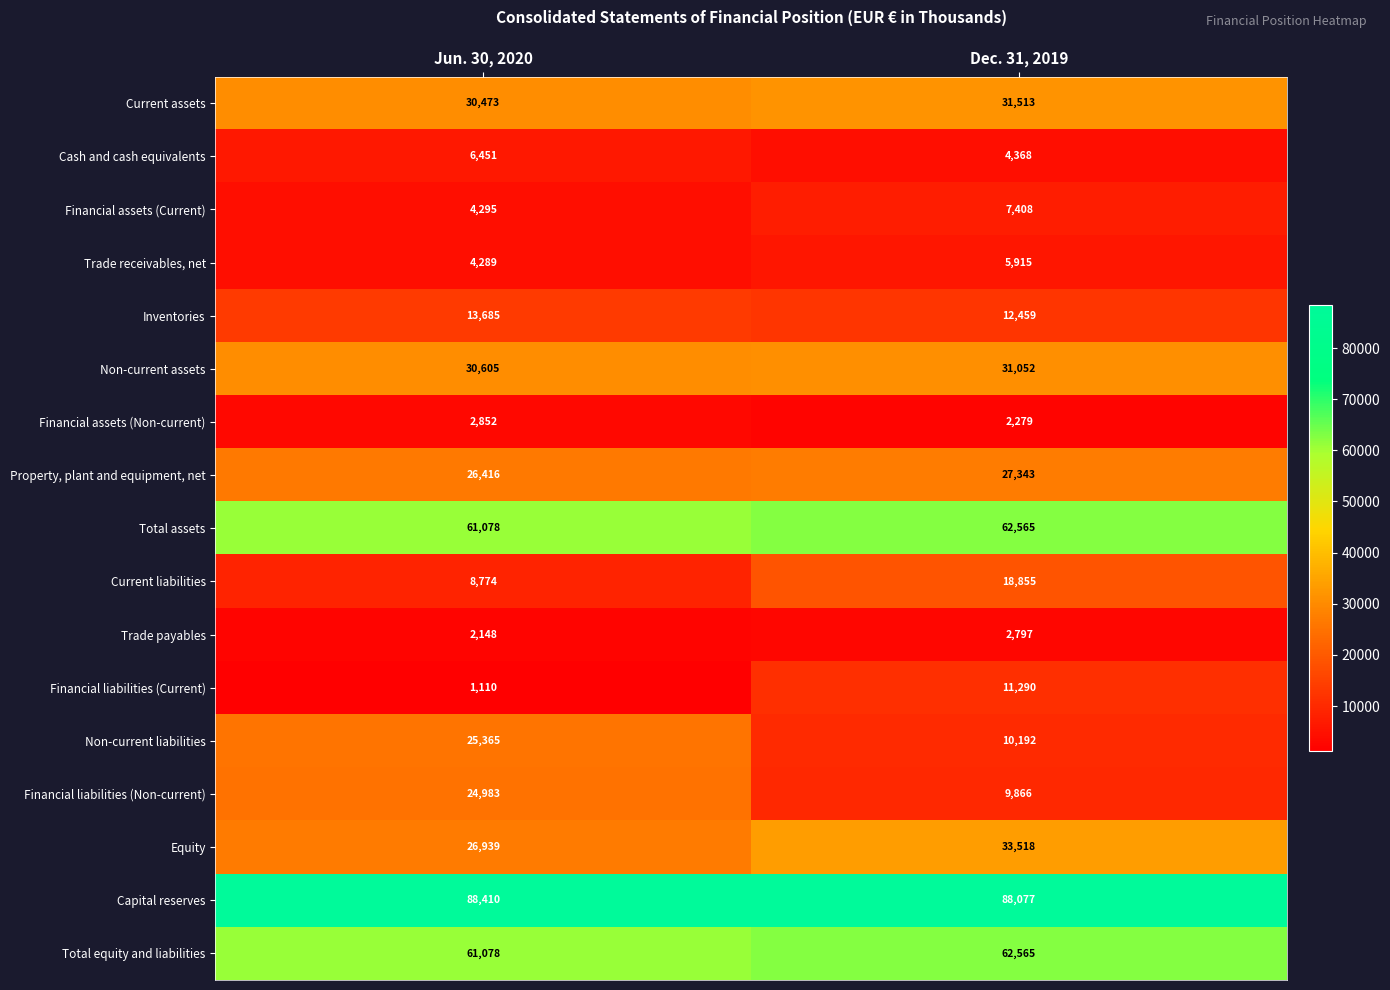

Which series has the largest total across all categories?

Capital reserves